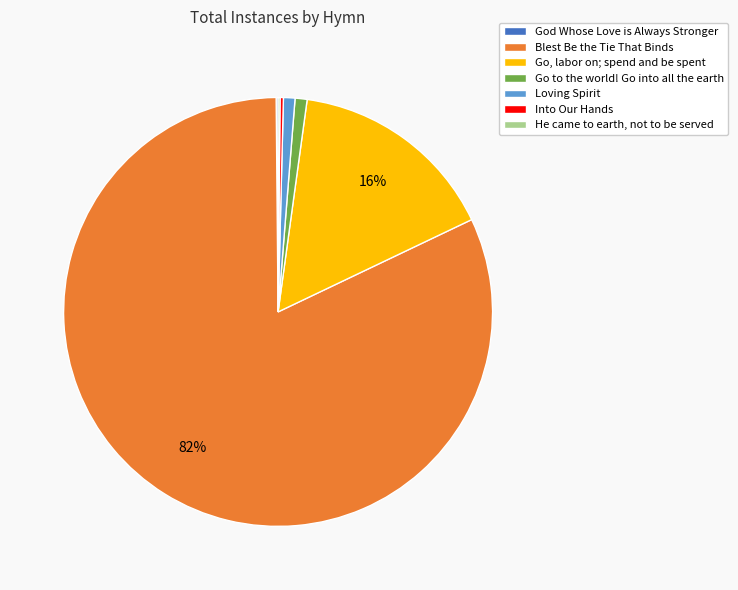

Which slice represents more than half of the pie?

Blest Be the Tie That Binds